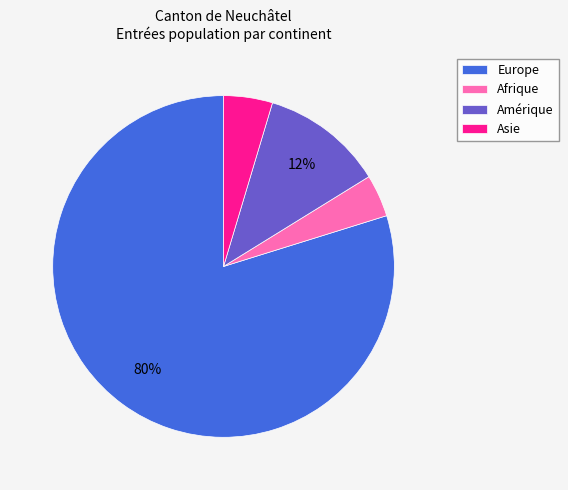

What is the largest slice in the pie chart?

Europe